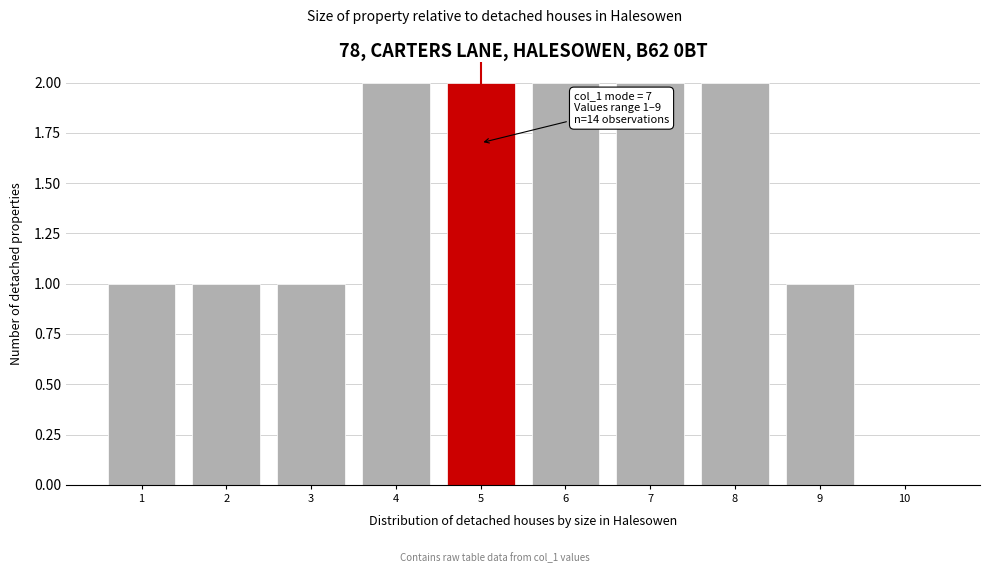

What is the sum of the values at 6 and 8?

4